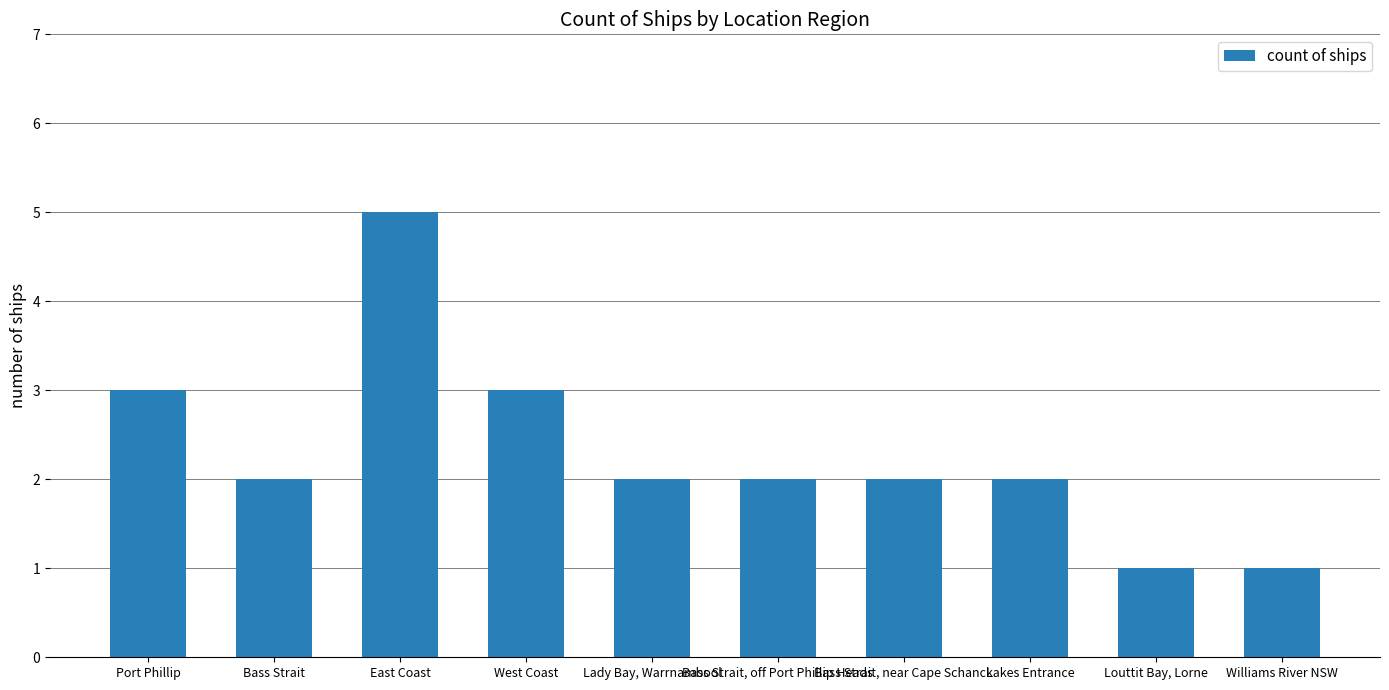

Reading left to right, transcribe all the data shown in this chart.

3	2	5	3	2	2	2	2	1	1